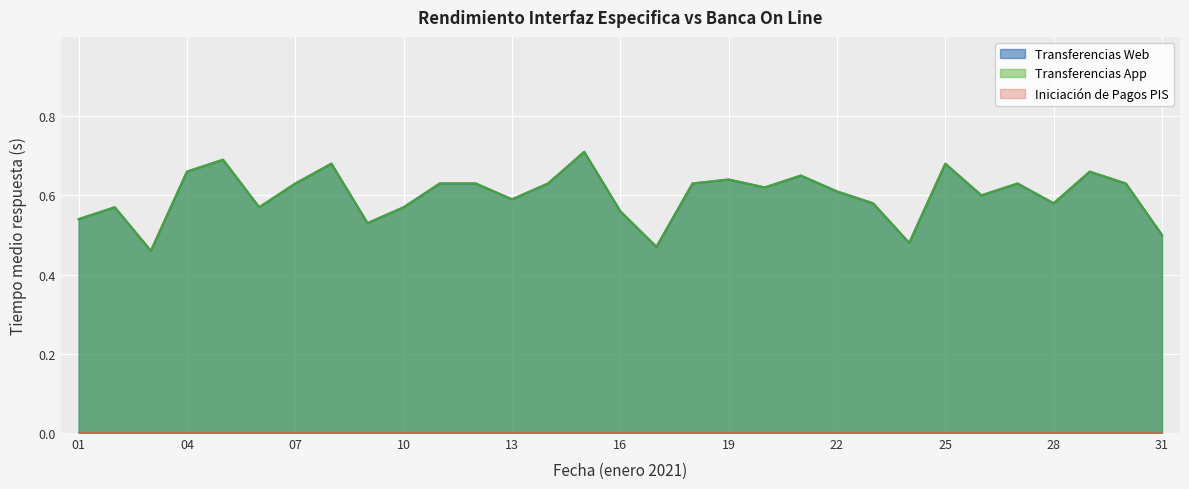

Is it true that Transferencias App equals 0.6 at 27?

True